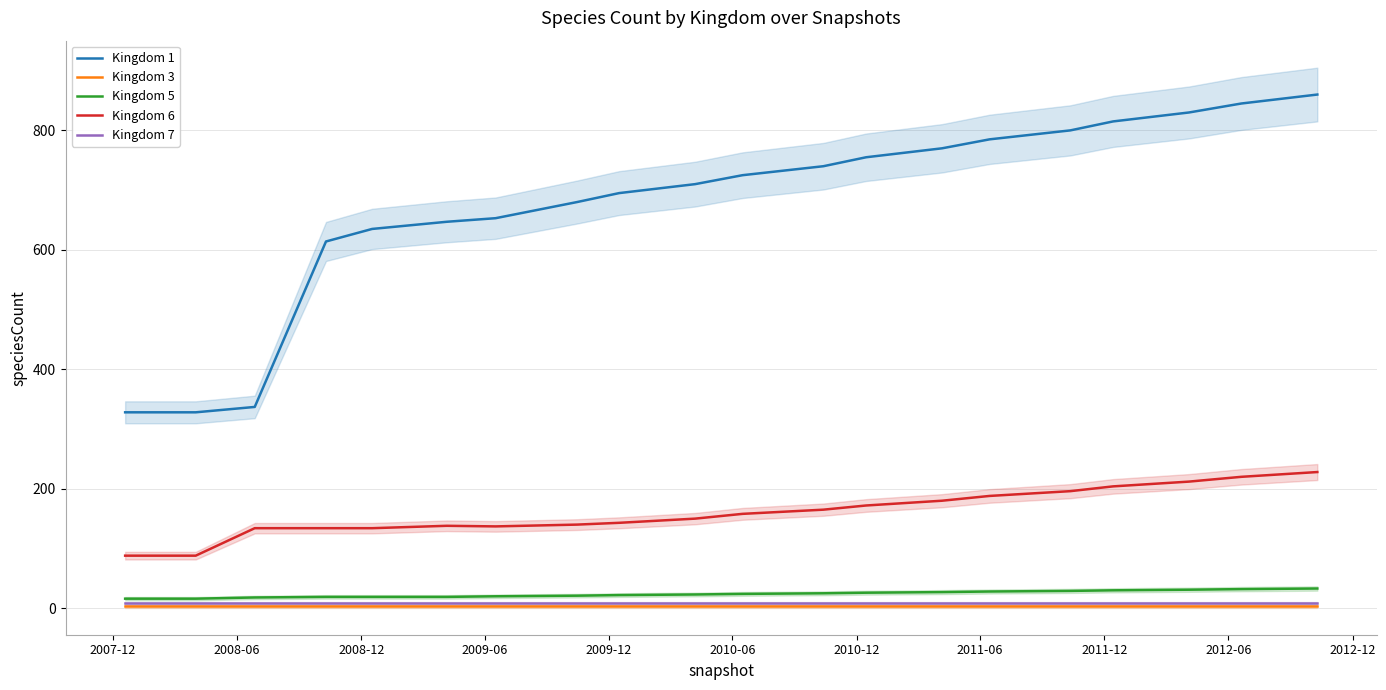

True or false: Kingdom 6 and Kingdom 7 intersect in this chart.

False